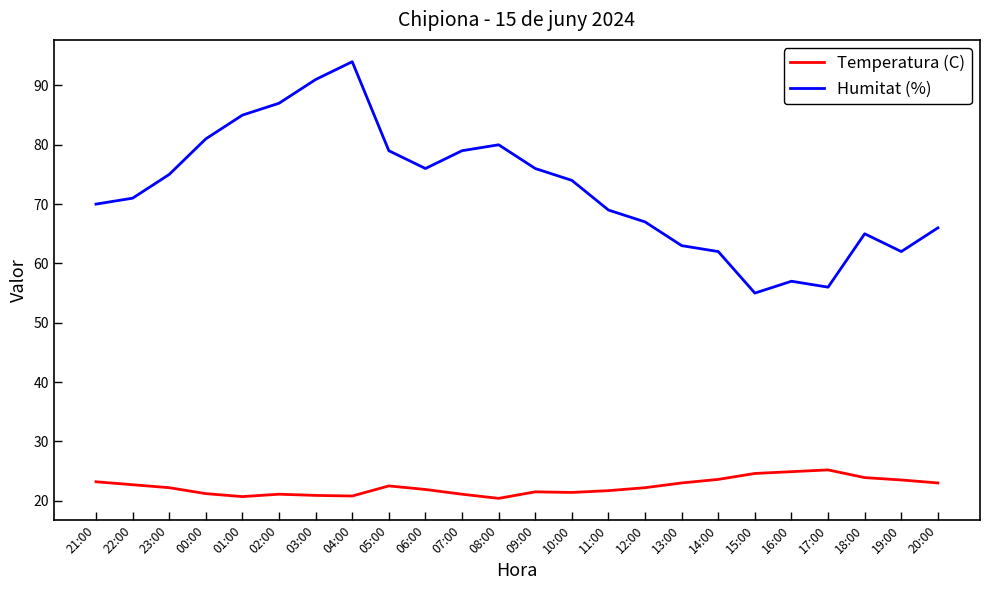

What are all the series names shown in the legend?

Temperatura (C), Humitat (%)